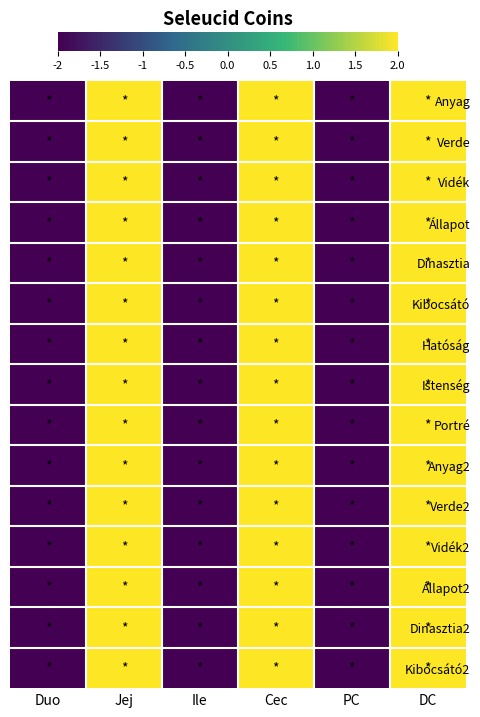

Rank the series by their maximum value, from lowest to highest.

Anyag, Verde, Vidék, Állapot, Dinasztia, Kibocsátó, Hatóság, Istenség, Portré, Anyag2, Verde2, Vidék2, Állapot2, Dinasztia2, Kibocsátó2